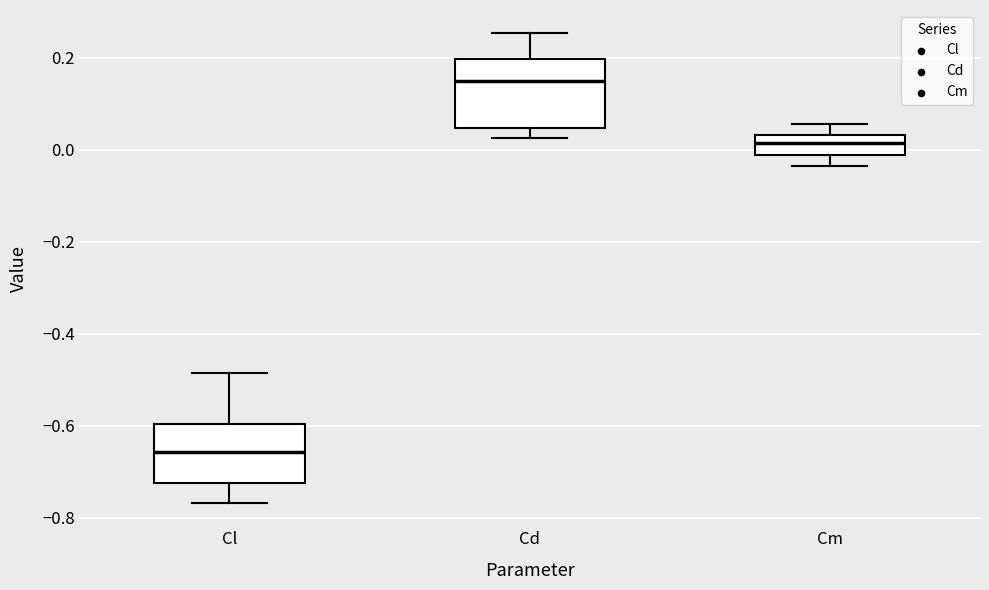

Comparing the boxes themselves (not the whiskers), which one is the tallest?

Cd